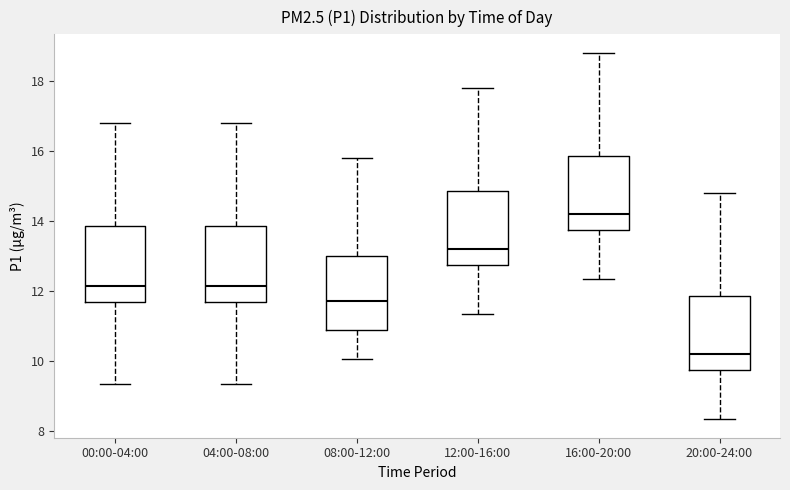

Reading left to right, transcribe this box plot: for each box, give where its median line is, the range the box spans, and where its two whiskers end, as read against the y-axis. The values are not printed on the chart, so give them approximately, as read against the axis.

00:00-04:00: median 12.2, box 11.6 to 13.8, whiskers 9.4 to 16.8
04:00-08:00: median 12.2, box 11.6 to 13.8, whiskers 9.4 to 16.8
08:00-12:00: median 11.8, box 10.8 to 13.0, whiskers 10.0 to 15.8
12:00-16:00: median 13.2, box 12.8 to 14.8, whiskers 11.4 to 17.8
16:00-20:00: median 14.2, box 13.8 to 15.8, whiskers 12.4 to 18.8
20:00-24:00: median 10.2, box 9.8 to 11.8, whiskers 8.4 to 14.8